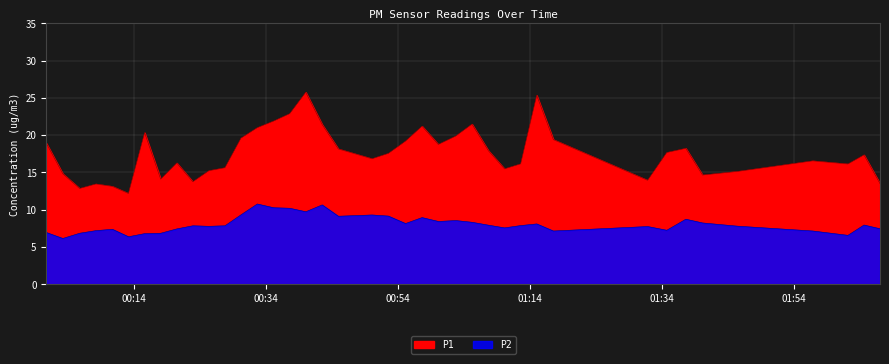

Where does the P2 series first go above 7?

2022-10-30T00:08:12